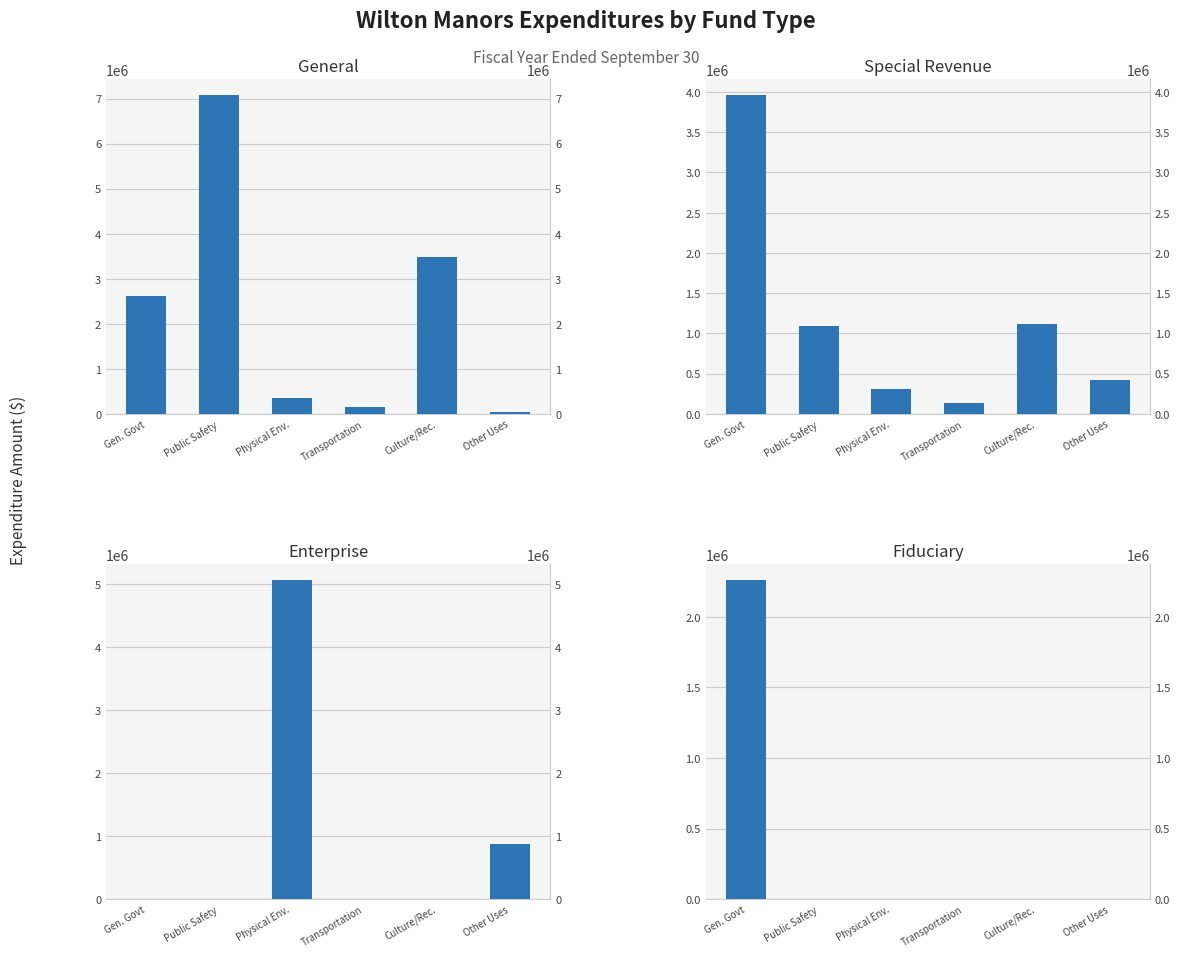

Reading right to left, transcribe all the data shown in this chart.

General: 50524	3472676	144427	347873	7076127	2615608
Special Revenue: 417506	1115488	131911	303443	1094903	3961448
Enterprise: 869402	0	0	5063234	0	0
Fiduciary: 0	0	0	0	0	2258230